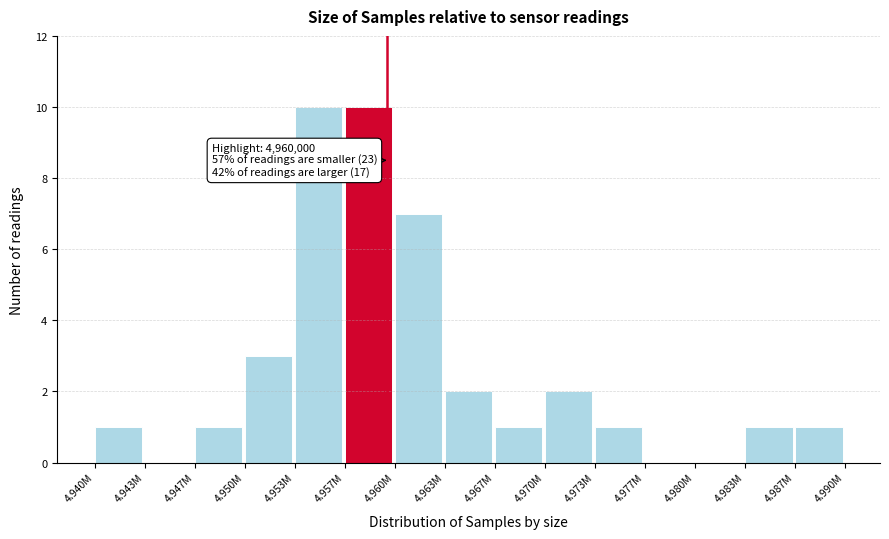

Reading left to right, what are all the values shown in this chart?

4.940M=1	4.943M=0	4.947M=1	4.950M=3	4.953M=10	4.957M=10	4.960M=7	4.963M=2	4.967M=1	4.970M=2	4.973M=1	4.977M=0	4.980M=0	4.983M=1	4.987M=1